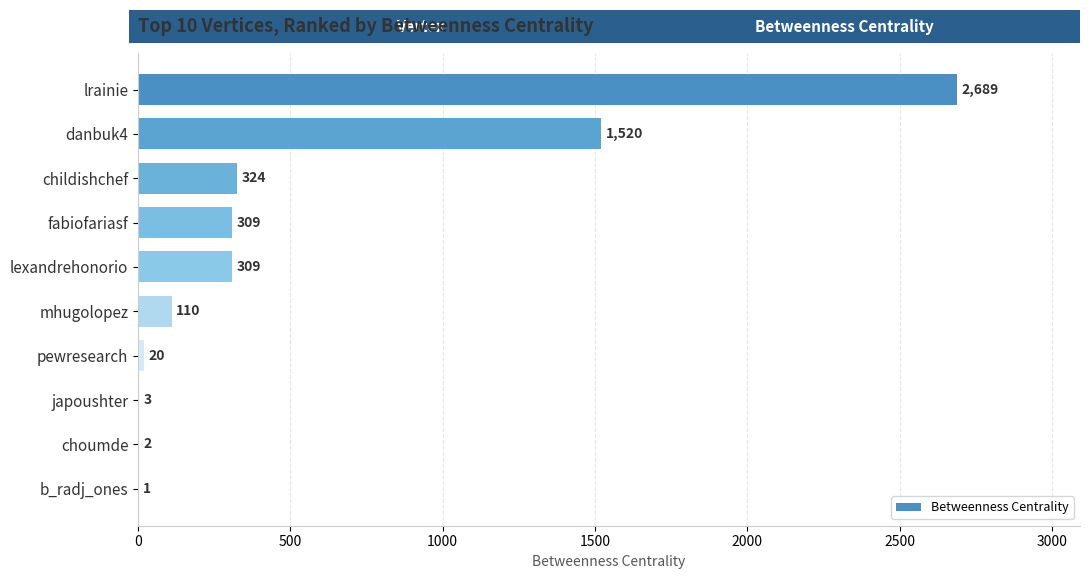

Between danbuk4 and childishchef, which is larger?

danbuk4